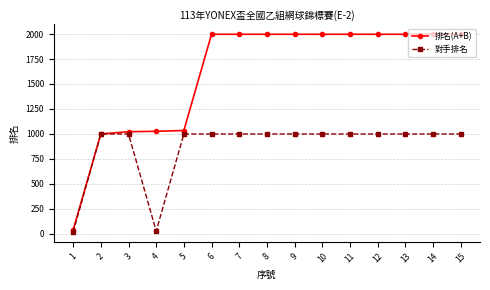

Which series has the largest total across all categories?

排名(A+B)